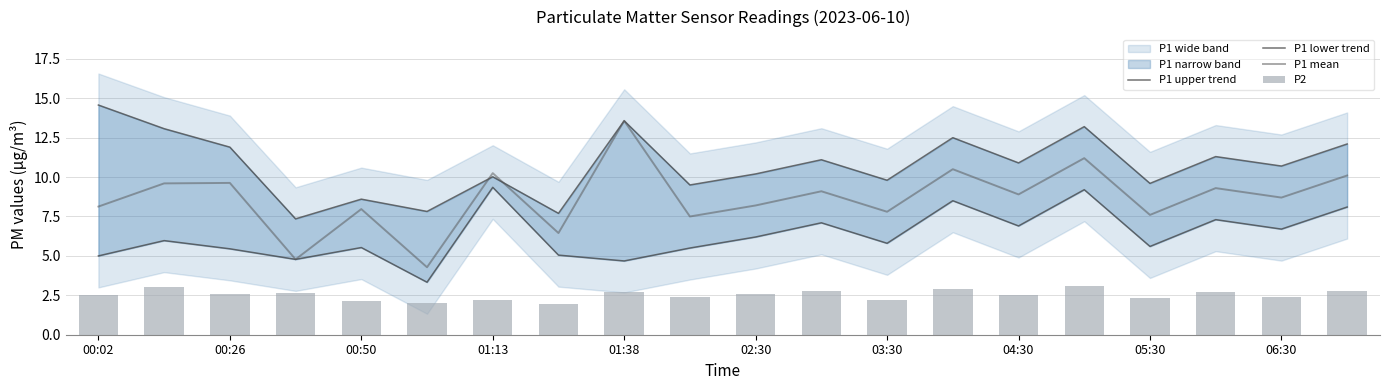

What position from the left is 19?

20